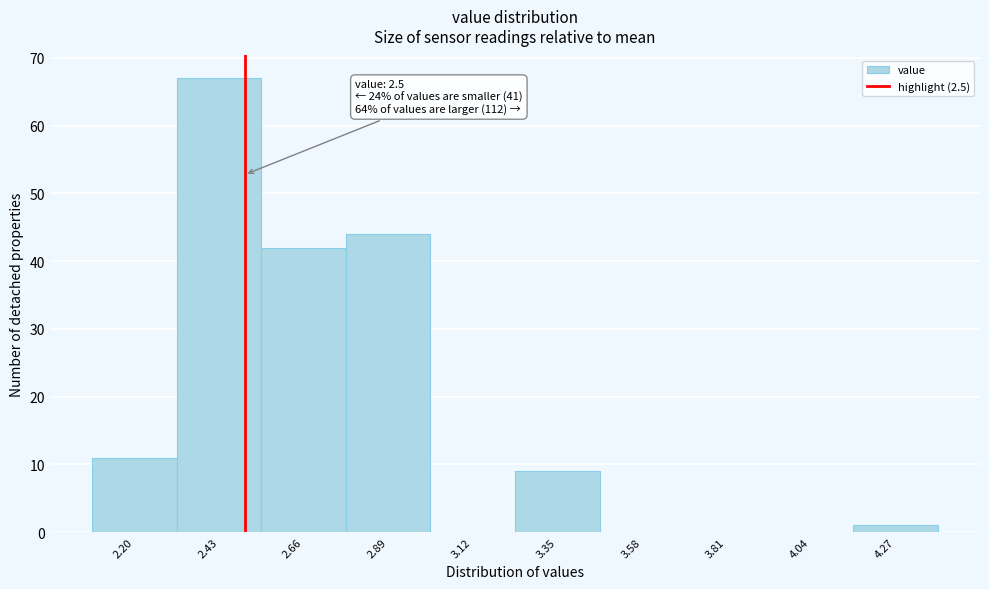

Over which range of the x-axis is the bar tallest?

2.315 to 2.545